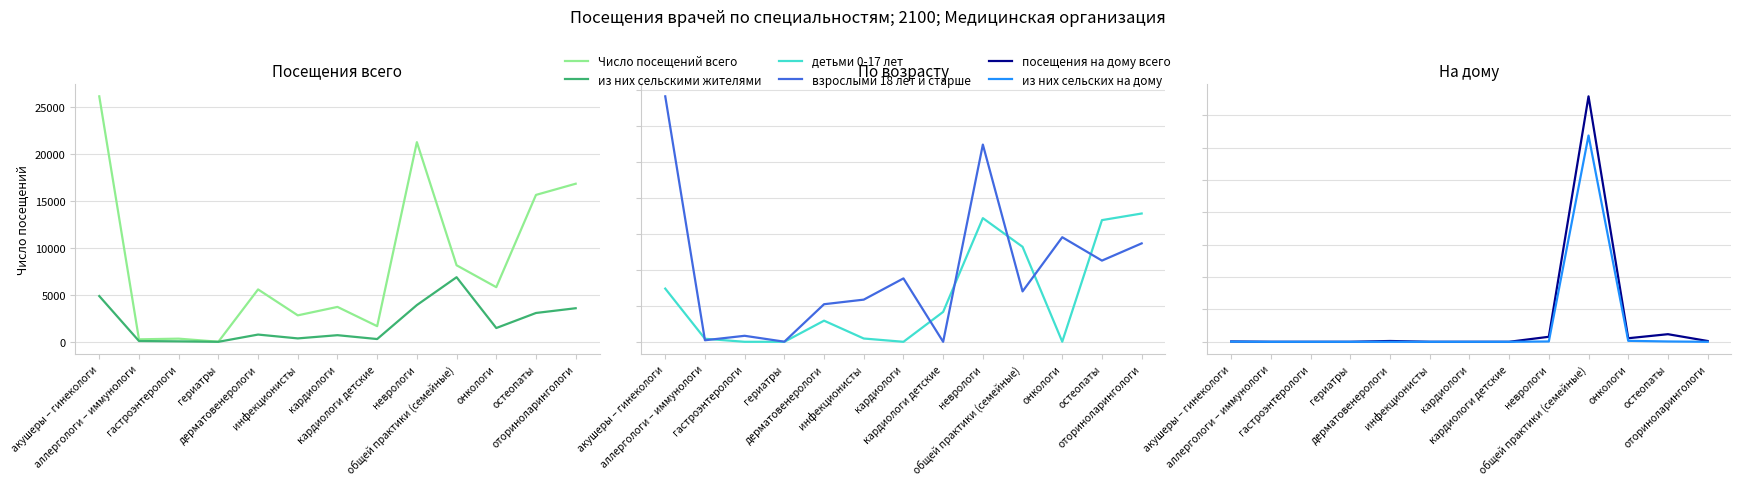

What is the sum of all взрослыми 18 лет и старше values?

51615